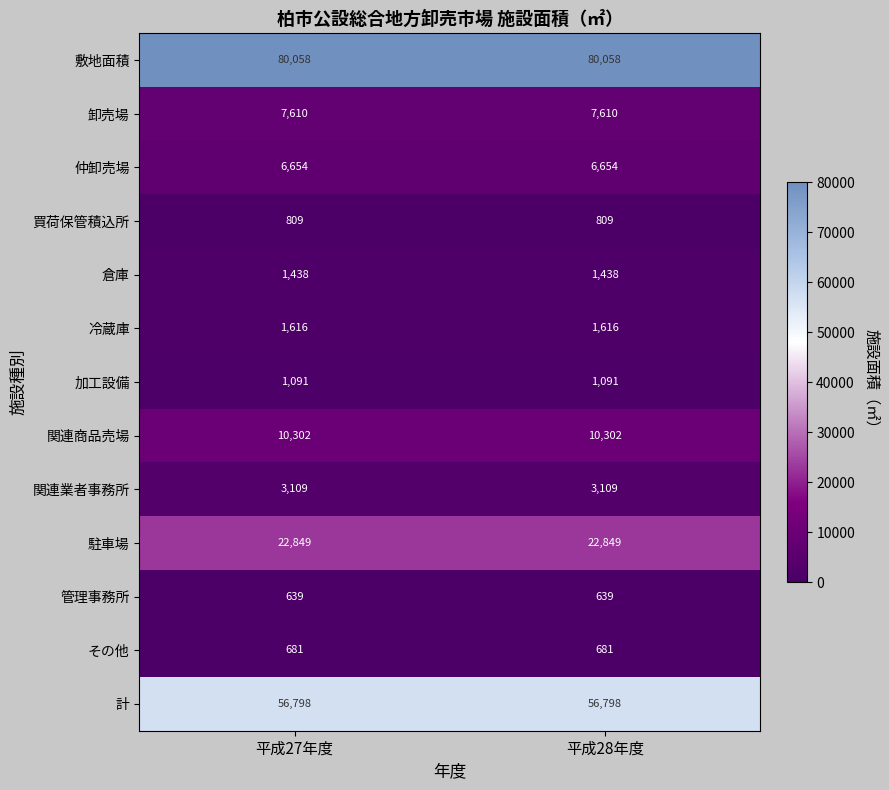

Reading left to right, list all the values displayed in this chart.

敷地面積: 平成27年度=80058	平成28年度=80058
卸売場: 平成27年度=7610	平成28年度=7610
仲卸売場: 平成27年度=6654	平成28年度=6654
買荷保管積込所: 平成27年度=809	平成28年度=809
倉庫: 平成27年度=1438	平成28年度=1438
冷蔵庫: 平成27年度=1616	平成28年度=1616
加工設備: 平成27年度=1091	平成28年度=1091
関連商品売場: 平成27年度=10302	平成28年度=10302
関連業者事務所: 平成27年度=3109	平成28年度=3109
駐車場: 平成27年度=22849	平成28年度=22849
管理事務所: 平成27年度=639	平成28年度=639
その他: 平成27年度=681	平成28年度=681
計: 平成27年度=56798	平成28年度=56798